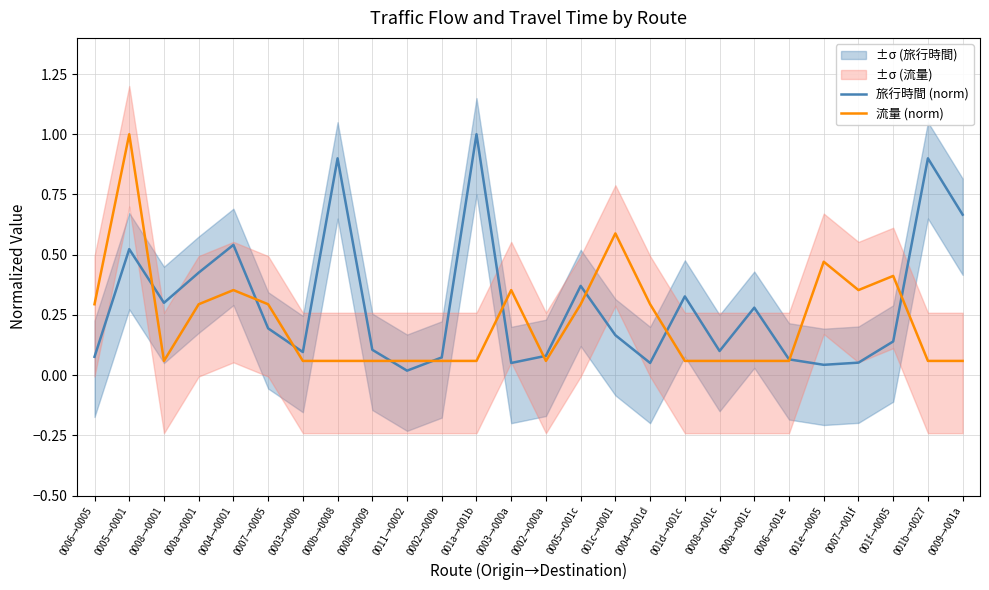

What is the value of the 旅行時間 (norm) point at the 18th from the left?

0.3